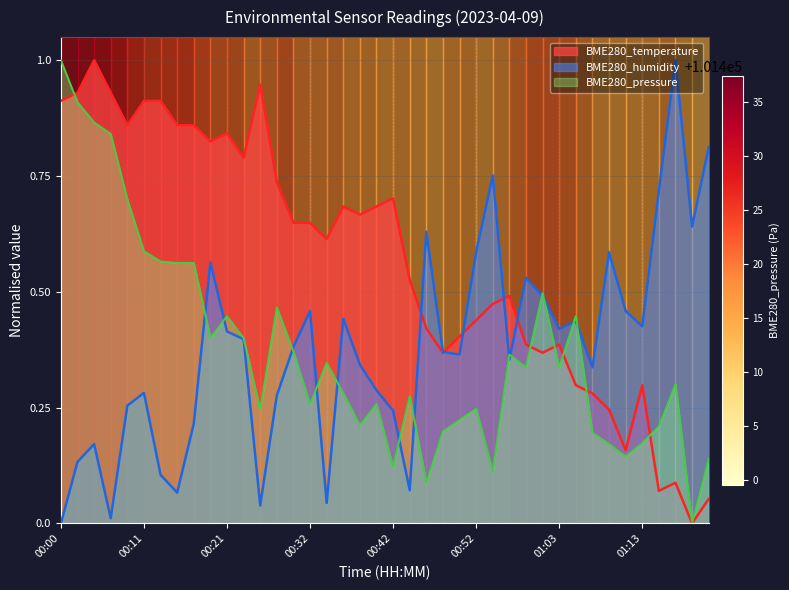

How many interior local valleys does the BME280_pressure series have?

11